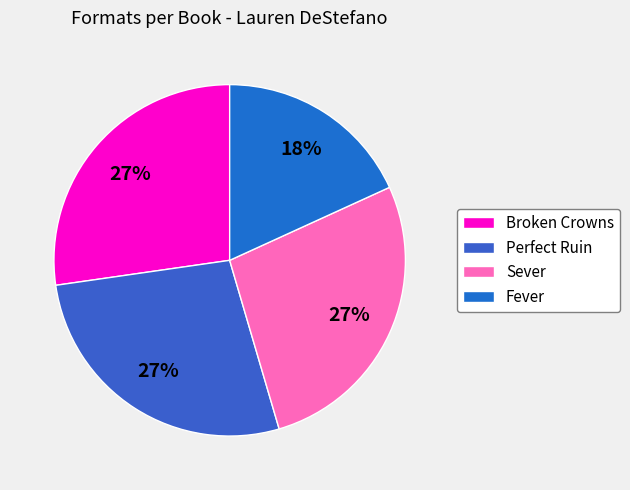

Approximately how many times larger is the value at Broken Crowns compared to Fever?

1.5